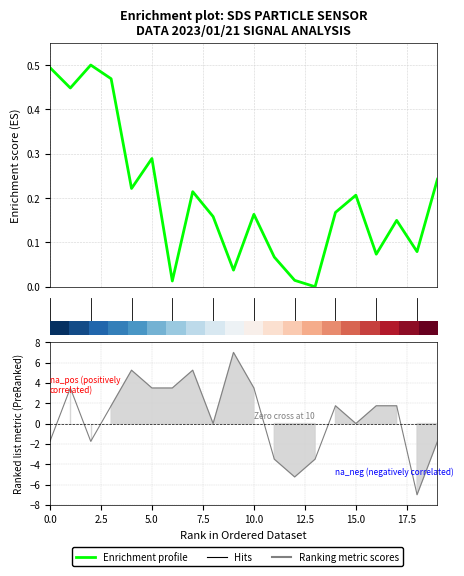

At which label is Enrichment profile closest to 0?

13